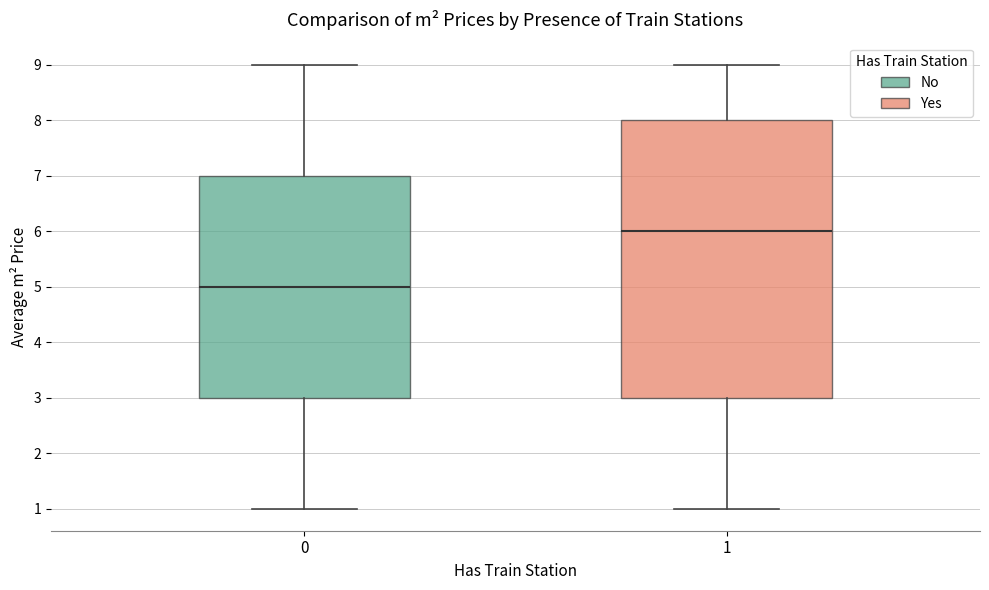

Which box's median line is the lowest?

0